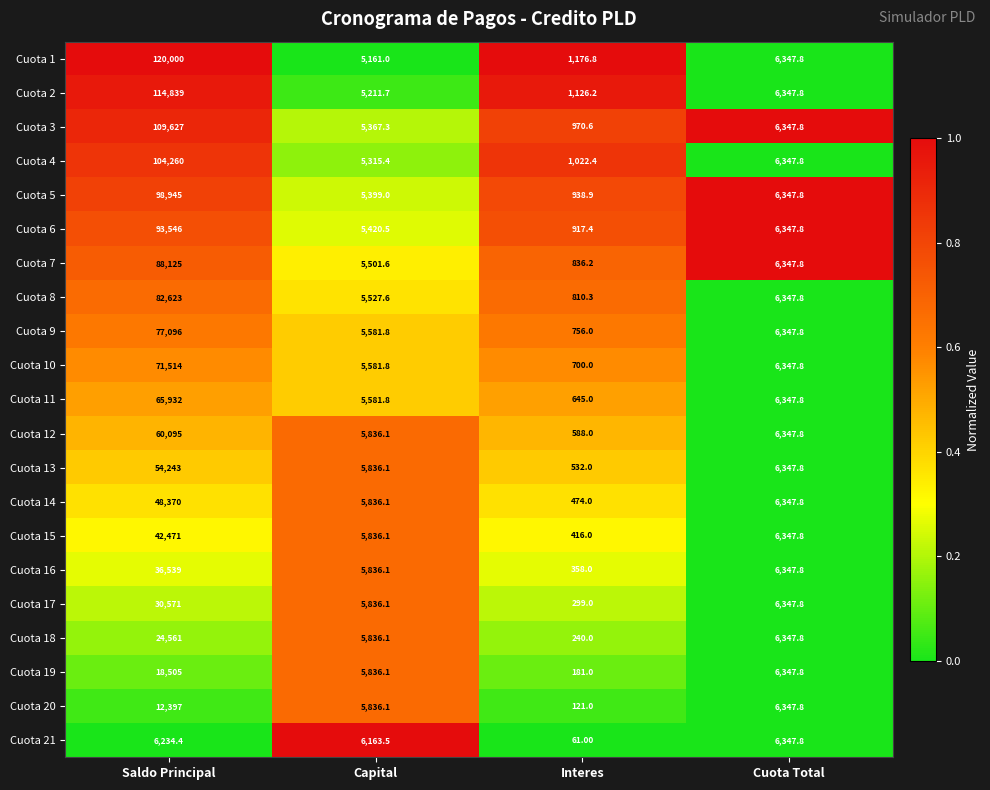

Which series has the largest total across all categories?

Cuota 1